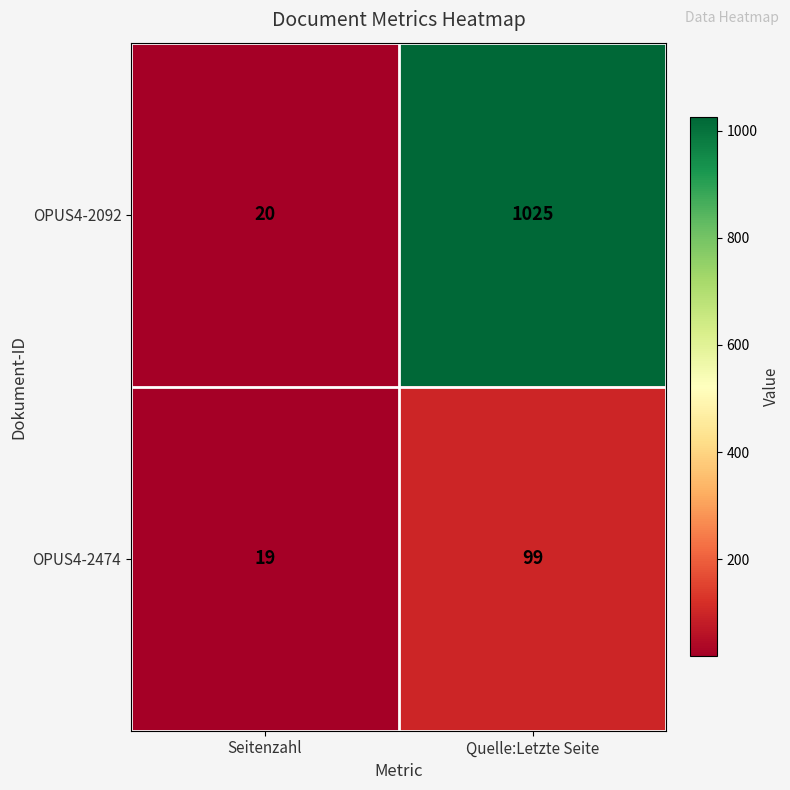

What is the total value across all series at Quelle:Letzte Seite?

1124